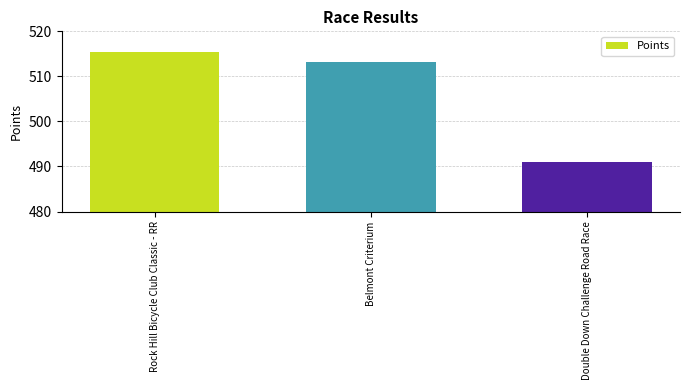

Rank the categories by value from lowest to highest.

Double Down Challenge Road Race, Belmont Criterium, Rock Hill Bicycle Club Classic - RR